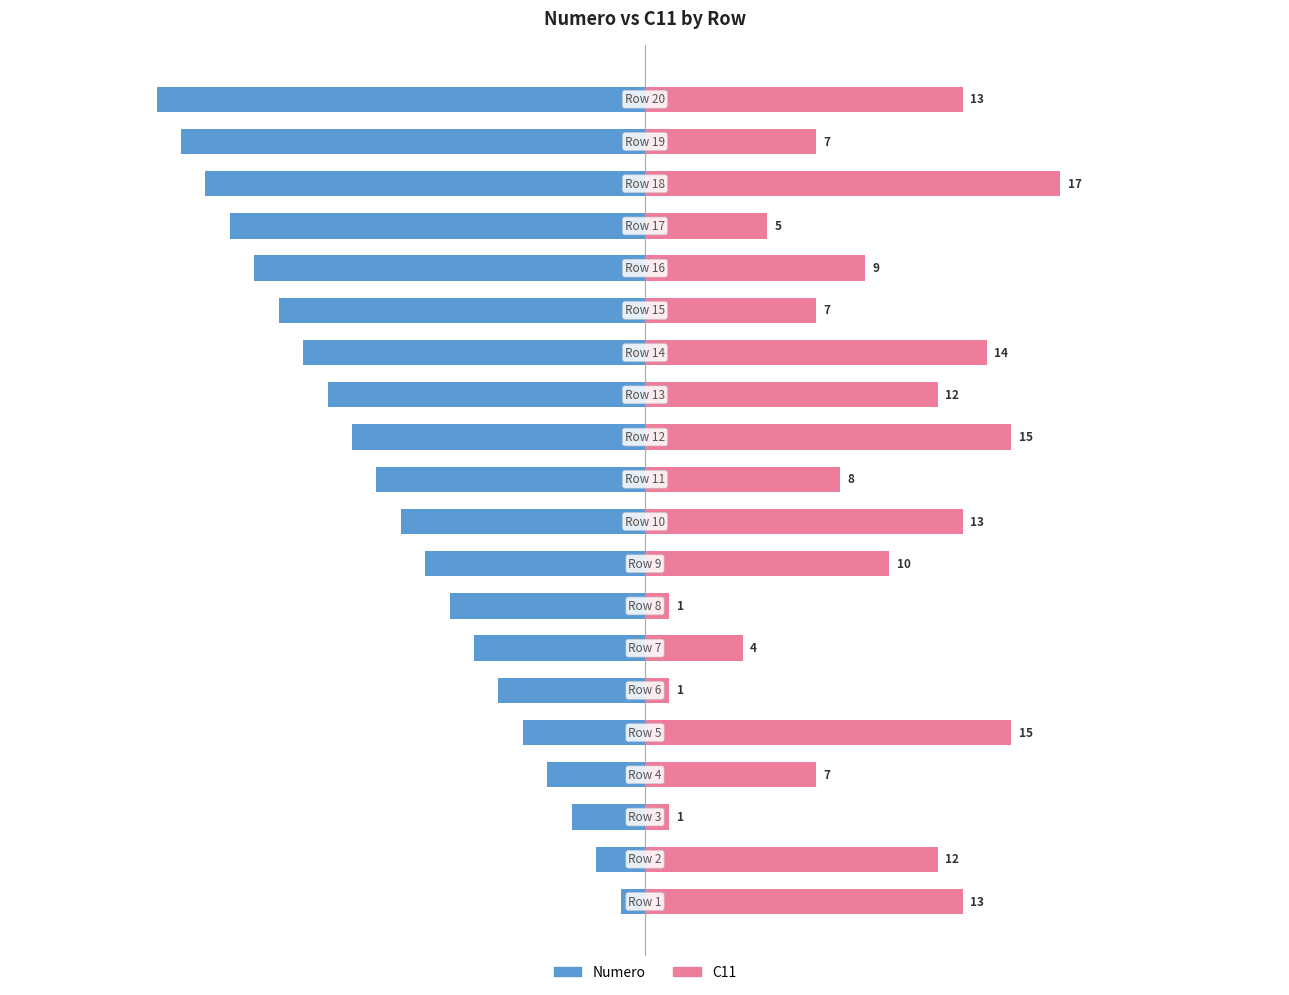

How many bars are there in each group?

2